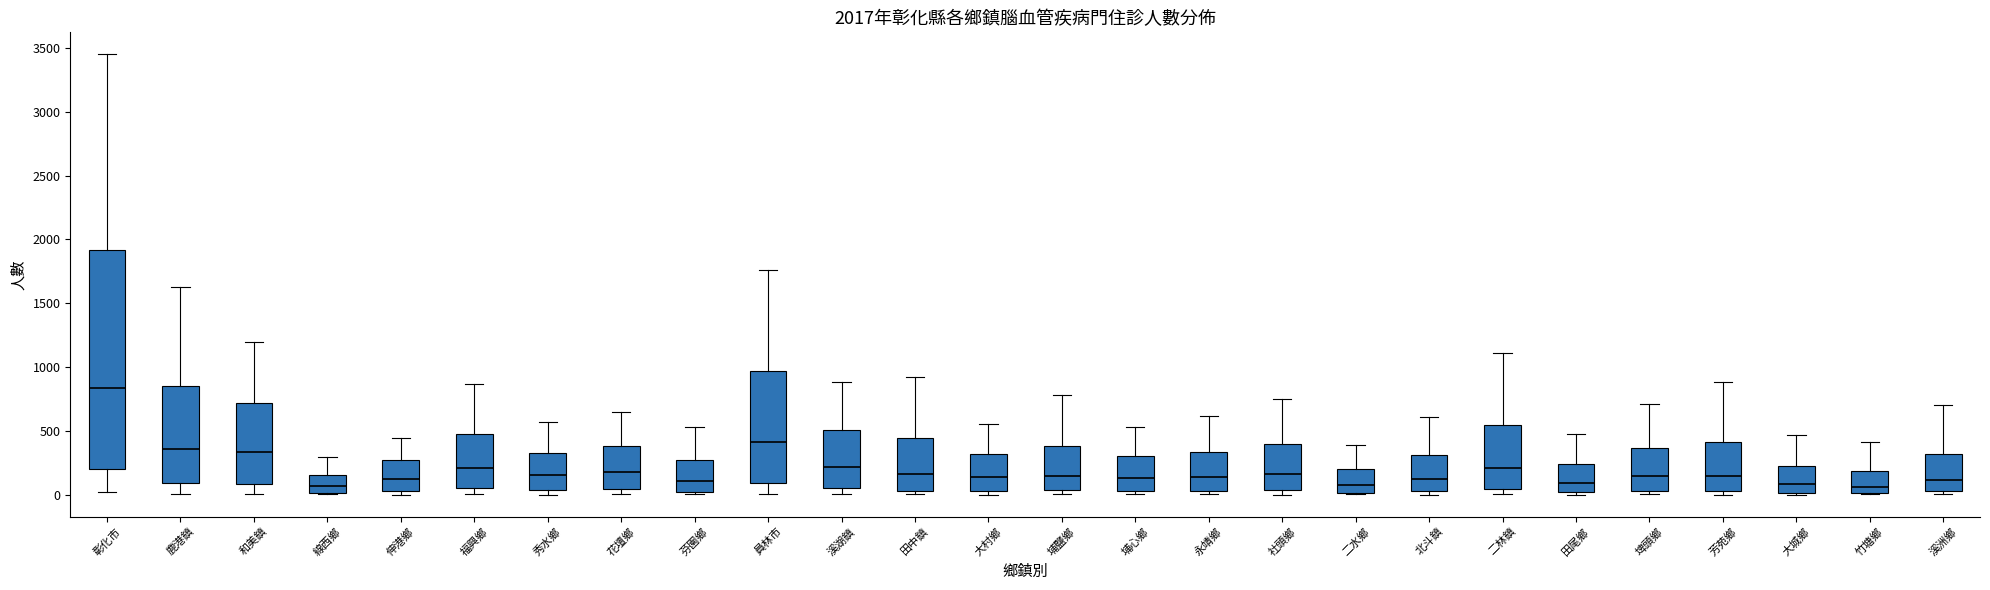

Reading left to right, read every box against the y-axis: the position of its median line, the range the box covers, and the ends of its whiskers. The values are not printed on the chart, so give them approximately, as read against the axis.

彰化市: median 850, box 200 to 1900, whiskers 0 to 3450
鹿港鎮: median 350, box 100 to 850, whiskers 0 to 1600
和美鎮: median 350, box 100 to 700, whiskers 0 to 1200
線西鄉: median 50, box 0 to 150, whiskers 0 to 300
伸港鄉: median 100, box 50 to 250, whiskers 0 to 450
福興鄉: median 200, box 50 to 500, whiskers 0 to 850
秀水鄉: median 150, box 50 to 350, whiskers 0 to 550
花壇鄉: median 200, box 50 to 400, whiskers 0 to 650
芬園鄉: median 100, box 0 to 250, whiskers 0 (just below the box's lower edge) to 550
員林市: median 400, box 100 to 950, whiskers 0 to 1750
溪湖鎮: median 200, box 50 to 500, whiskers 0 to 900
田中鎮: median 150, box 50 to 450, whiskers 0 to 900
大村鄉: median 150, box 50 to 300, whiskers 0 to 550
埔鹽鄉: median 150, box 50 to 400, whiskers 0 to 800
埔心鄉: median 150, box 0 to 300, whiskers 0 (just below the box's lower edge) to 550
永靖鄉: median 150, box 50 to 350, whiskers 0 to 600
社頭鄉: median 150, box 50 to 400, whiskers 0 to 750
二水鄉: median 50, box 0 to 200, whiskers 0 to 400
北斗鎮: median 100, box 50 to 300, whiskers 0 to 600
二林鎮: median 200, box 50 to 550, whiskers 0 to 1100
田尾鄉: median 100, box 0 to 250, whiskers 0 (just below the box's lower edge) to 500
埤頭鄉: median 150, box 50 to 350, whiskers 0 to 700
芳苑鄉: median 150, box 50 to 400, whiskers 0 to 900
大城鄉: median 100, box 0 to 200, whiskers 0 (just below the box's lower edge) to 450
竹塘鄉: median 50, box 0 to 200, whiskers 0 to 400
溪洲鄉: median 100, box 50 to 300, whiskers 0 to 700